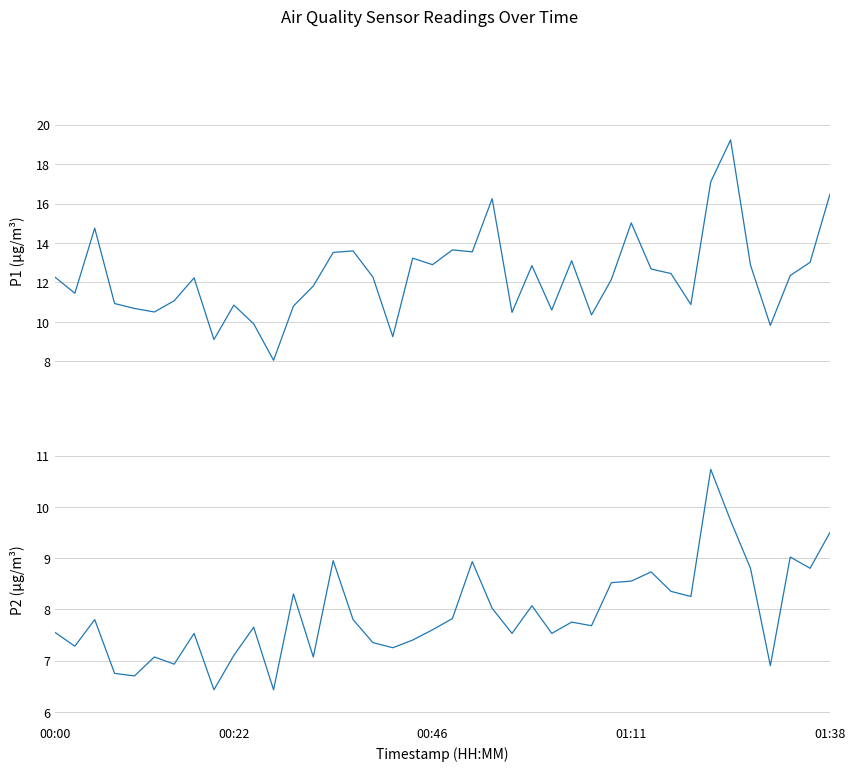

Reading left to right, extract all data points from this chart.

P1: 12.3	11.4	14.8	10.9	10.7	10.5	11.1	12.2	9.1	10.8	9.9	8.1	10.8	11.8	13.5	13.6	12.3	9.2	13.2	12.9	13.7	13.6	16.2	10.5	12.8	10.6	13.1	10.3	12.2	15.0	12.7	12.4	10.9	17.1	19.2	12.9	9.8	12.3	13.0	16.5
P2: 7.5	7.3	7.8	6.8	6.7	7.1	6.9	7.5	6.4	7.1	7.7	6.4	8.3	7.1	8.9	7.8	7.3	7.2	7.4	7.6	7.8	8.9	8.0	7.5	8.1	7.5	7.8	7.7	8.5	8.6	8.7	8.3	8.2	10.7	9.7	8.8	6.9	9.0	8.8	9.5